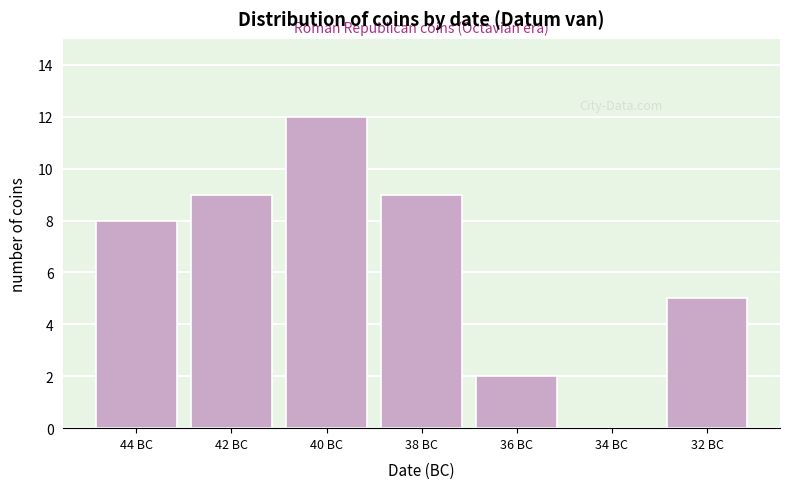

Reading left to right, what are all the values shown in this chart?

44 BC=8	42 BC=9	40 BC=12	38 BC=9	36 BC=2	34 BC=0	32 BC=5